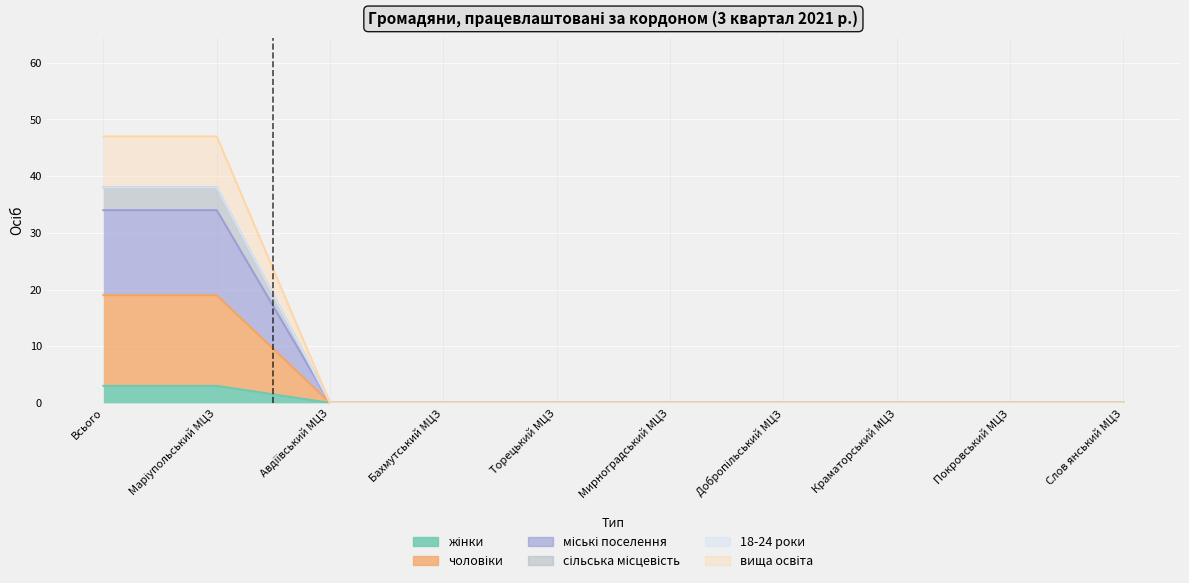

List the labels in order of сільська місцевість value, largest first.

Всього, Маріупольський МЦЗ, Авдіївський МЦЗ, Бахмутський МЦЗ, Торецький МЦЗ, Мирноградський МЦЗ, Добропільський МЦЗ, Краматорський МЦЗ, Покровський МЦЗ, Слов янський МЦЗ